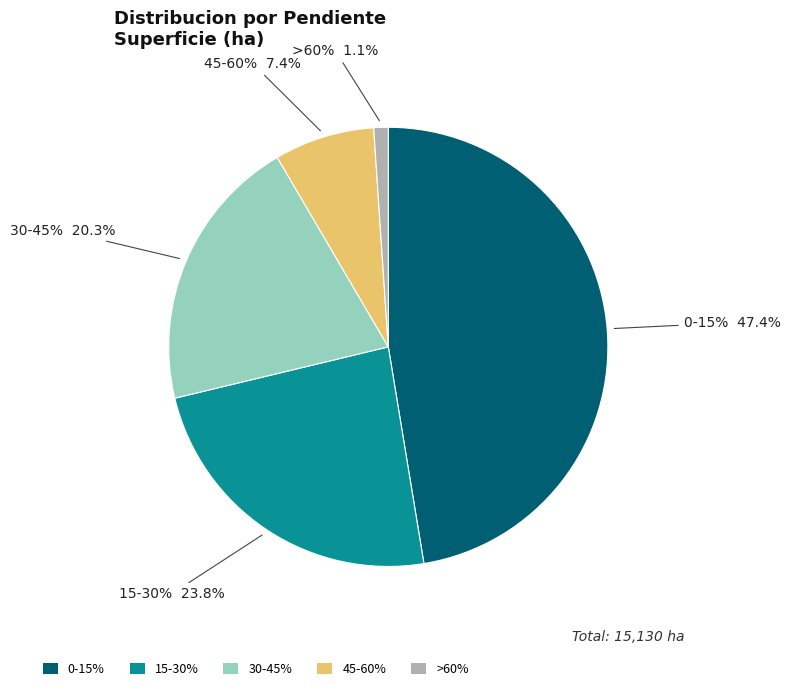

Is 0-15% the majority of the pie?

No